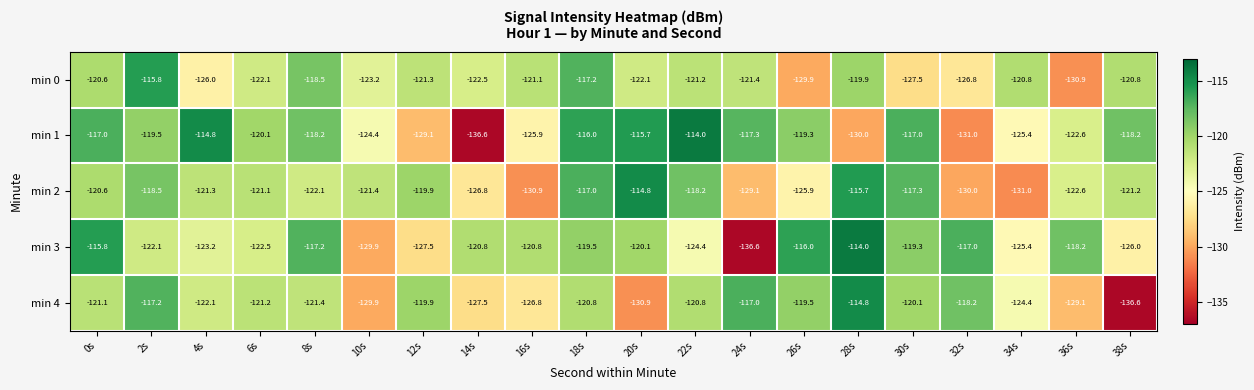

How many values in the min 4 series exceed -121?

9